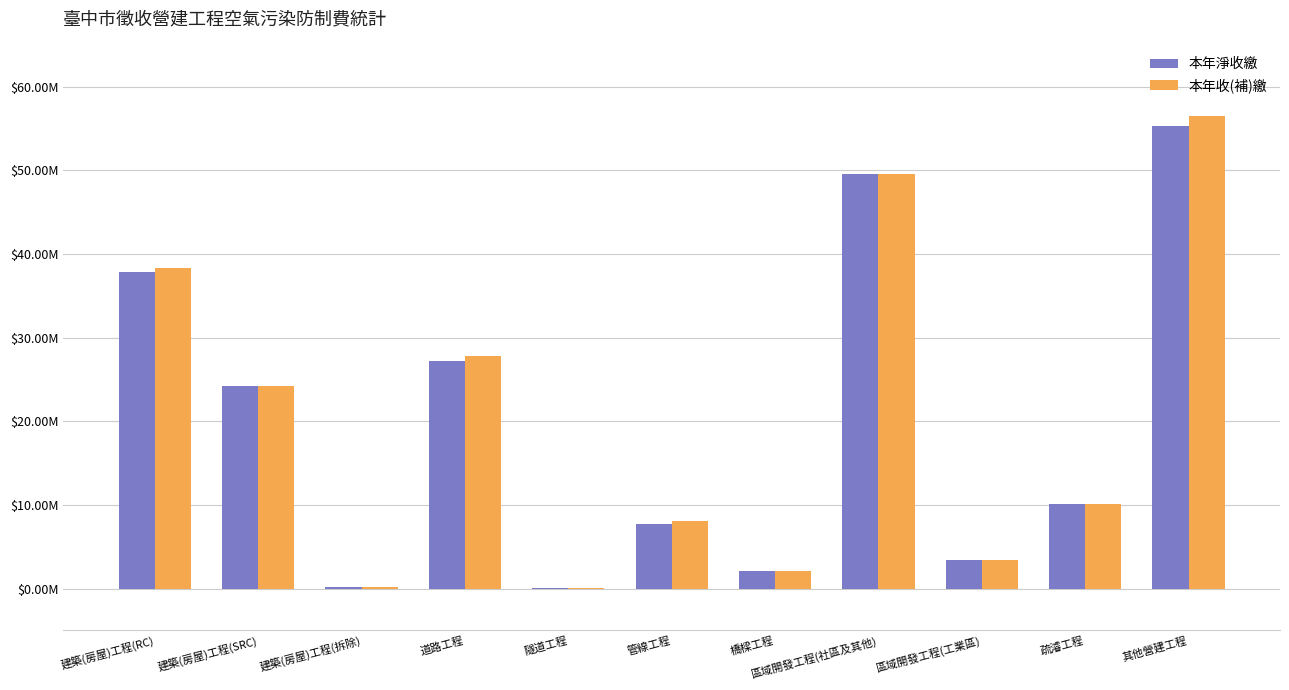

What position from the right is 建築(房屋)工程(拆除)?

9